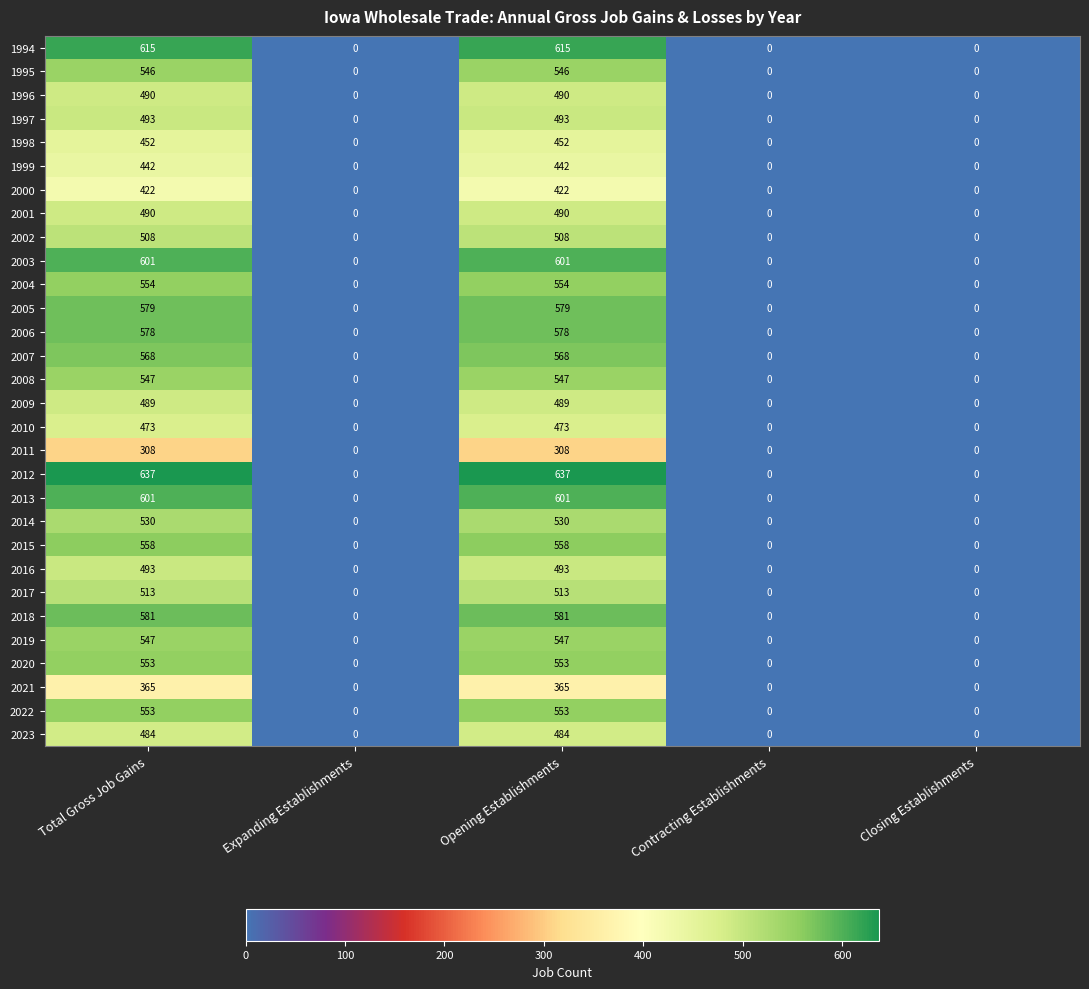

How many 2002 values are between 0 and 508?

5